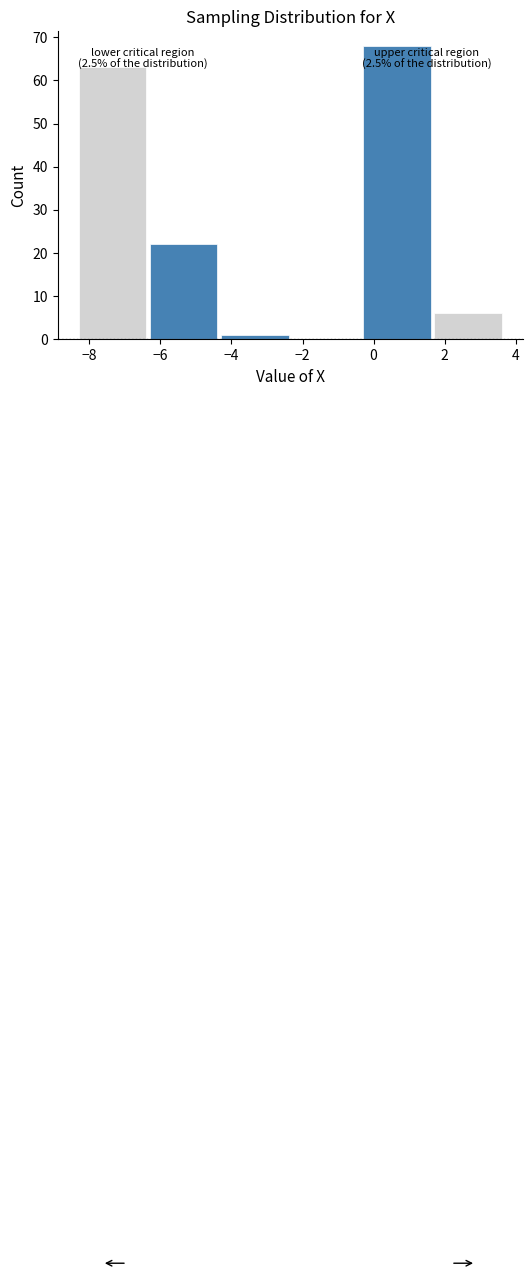

Which range on the x-axis has the tallest bar?

-0.4 to 1.6